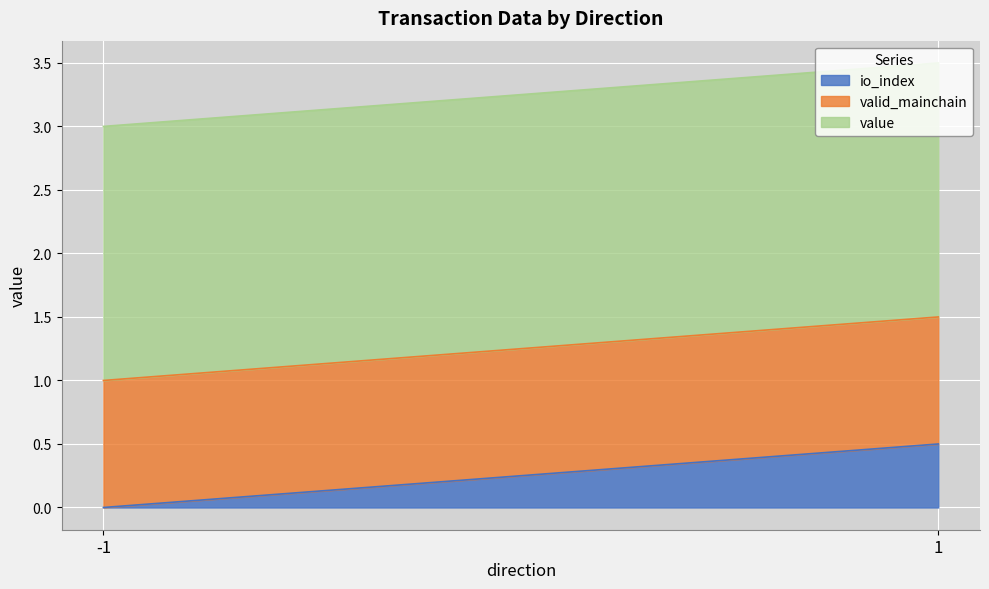

What is the sum of the valid_mainchain values at -1 and 1?

2.0